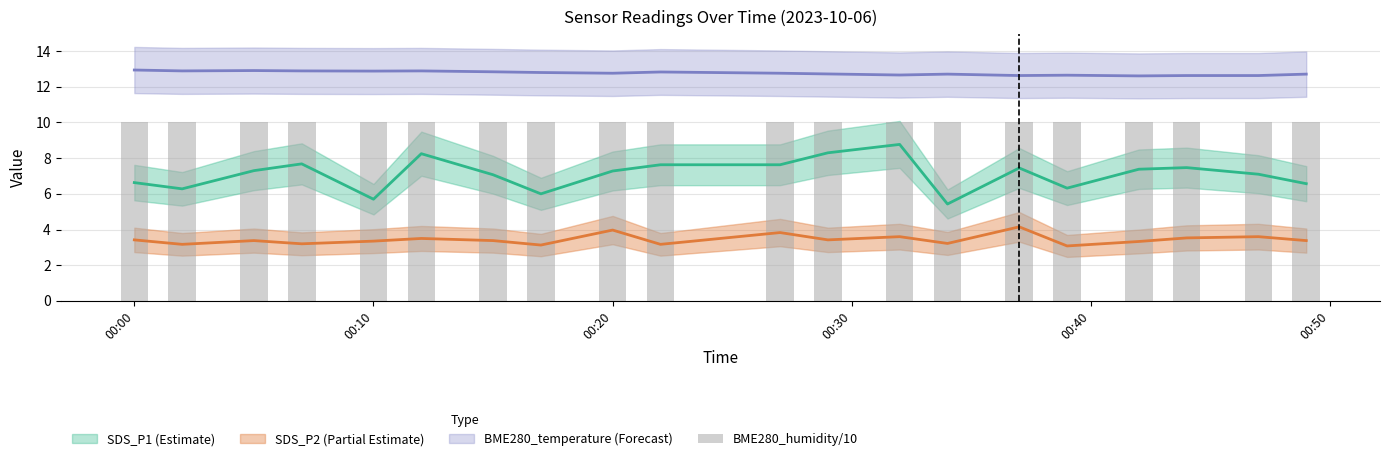

Is the value of BME280_temperature at SDS_P2 greater than the value of SDS_P1 at 9?

Yes